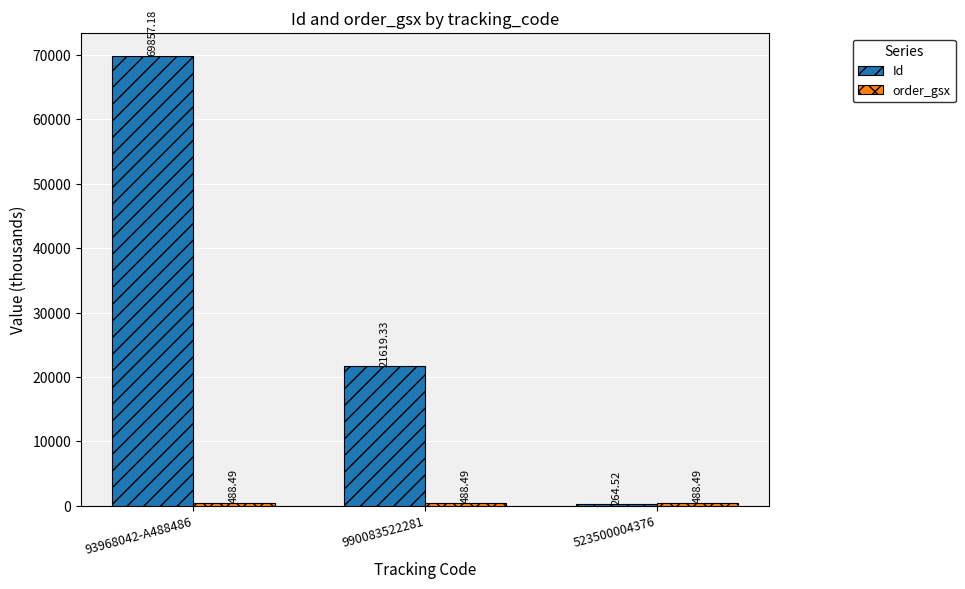

At which label is Id closest to 35060?

990083522281